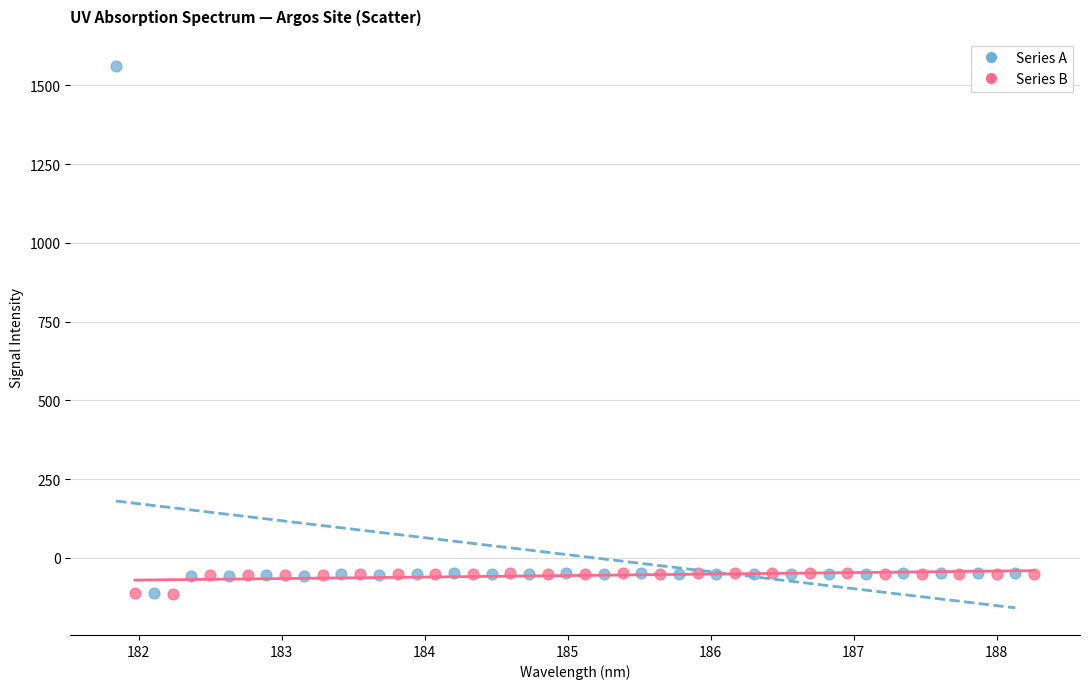

Which series contains the highest Y value?

Series A